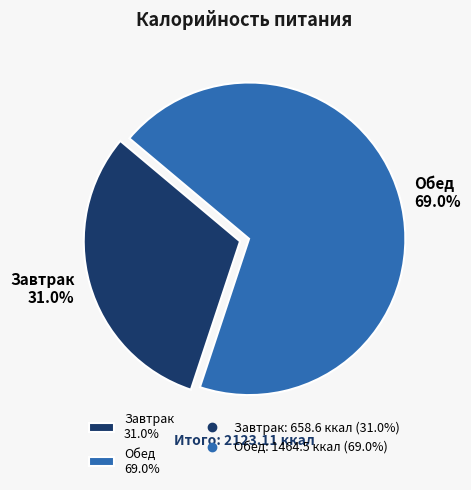

What is the smallest slice in the pie chart?

Завтрак